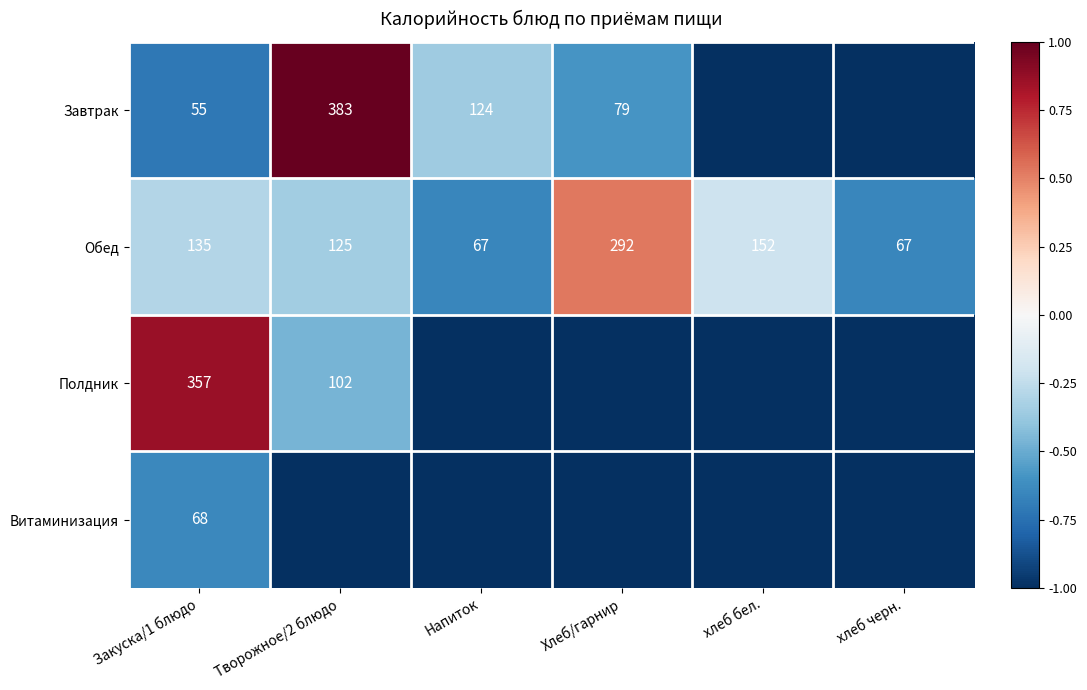

What is the total value across all series at Закуска/1 блюдо?

615